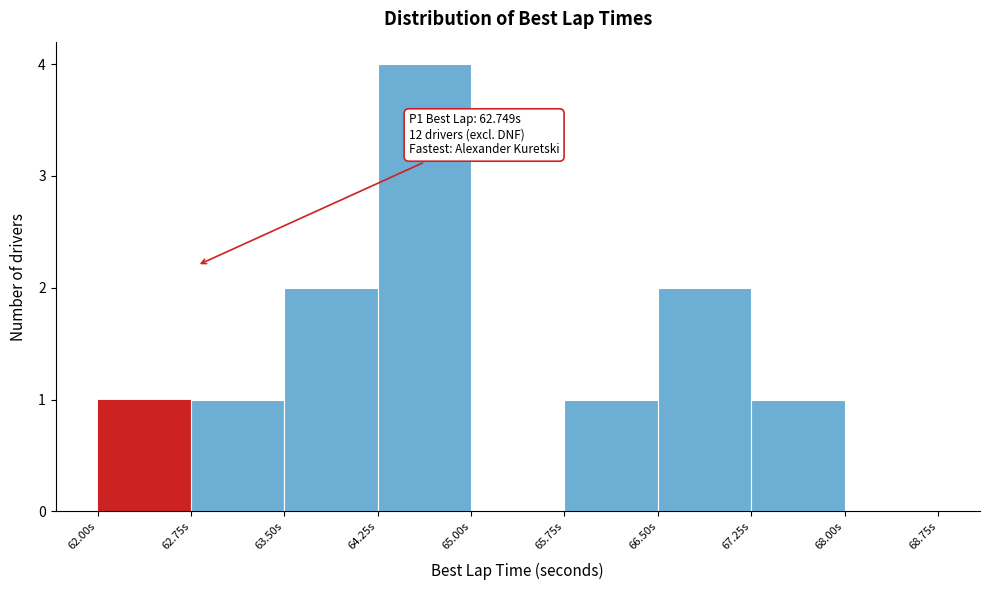

Over which range of the x-axis is the bar tallest?

64.25 to 65.00